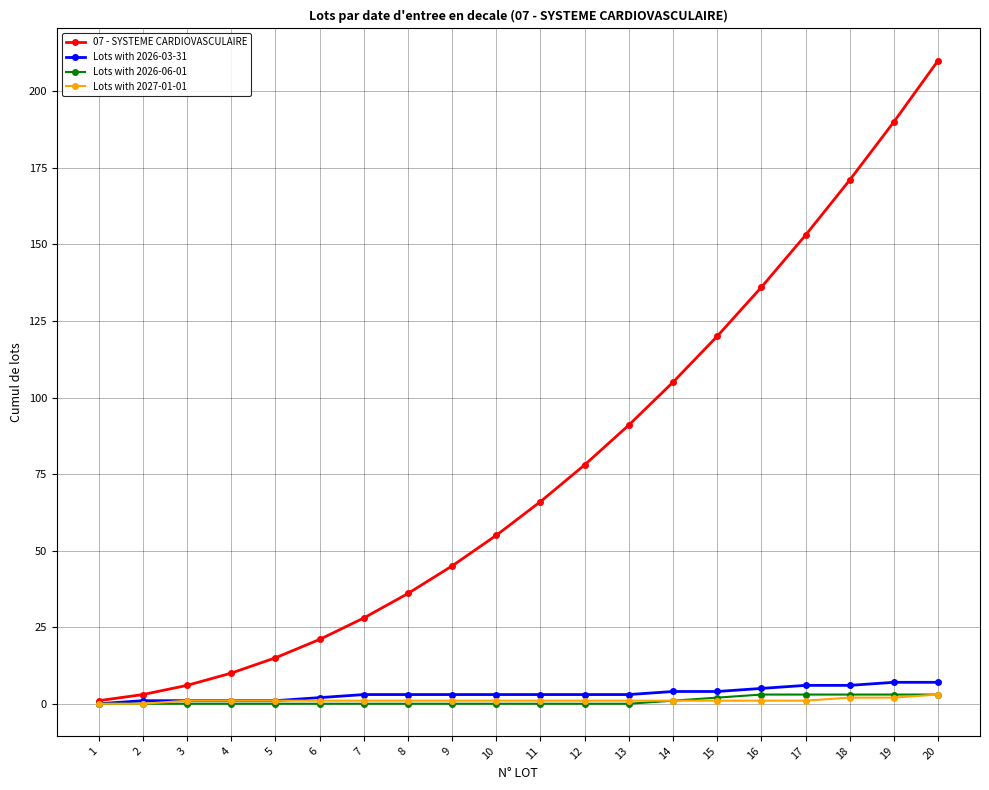

Which series has the largest range (max minus min)?

07 - SYSTEME CARDIOVASCULAIRE